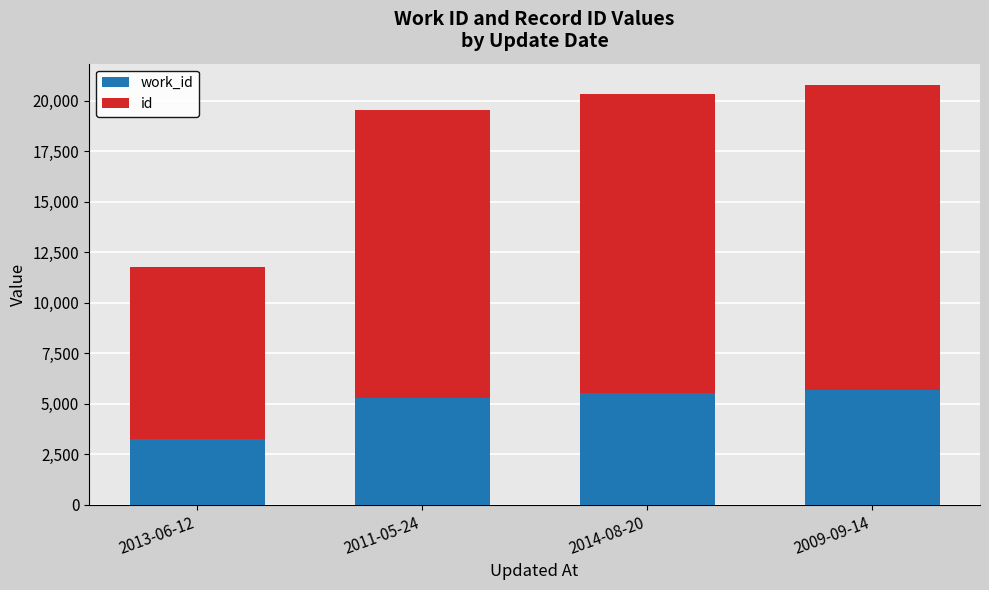

What is the total value across all series at 2011-05-24?

19545